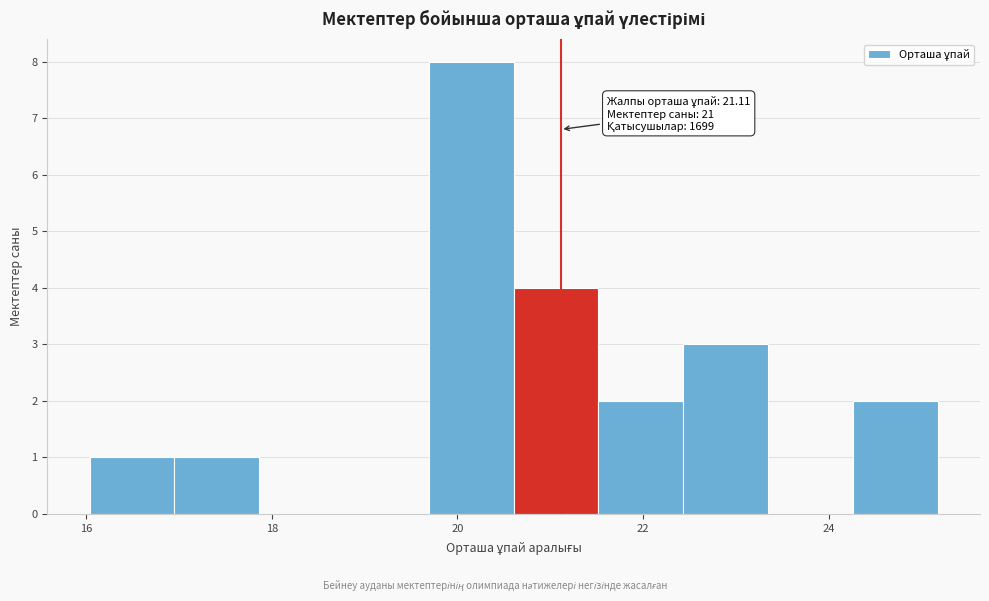

Which range on the x-axis has the tallest bar?

19.6 to 20.6